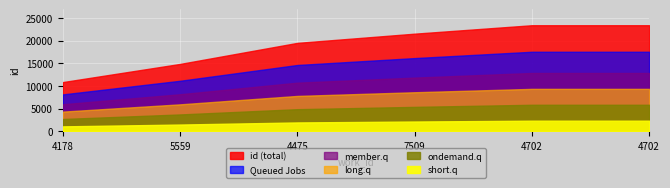

The value at 4702 is 23384. True or false?

True